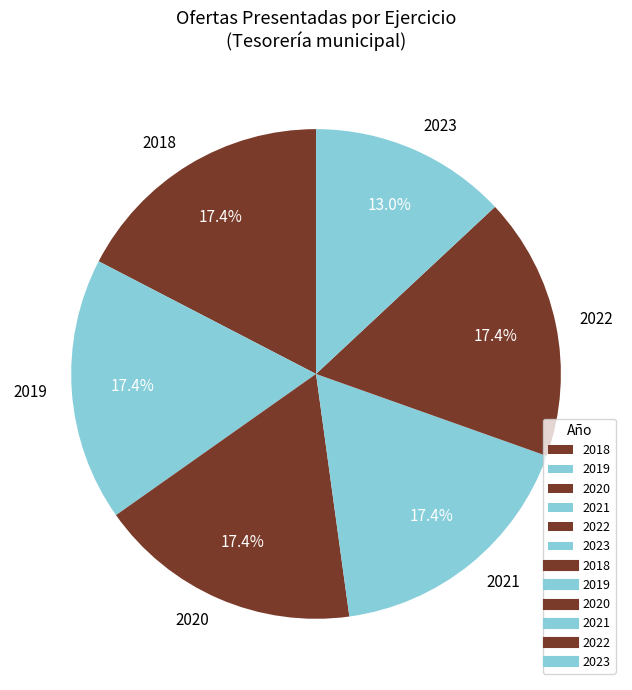

Is there a majority slice in this chart?

No